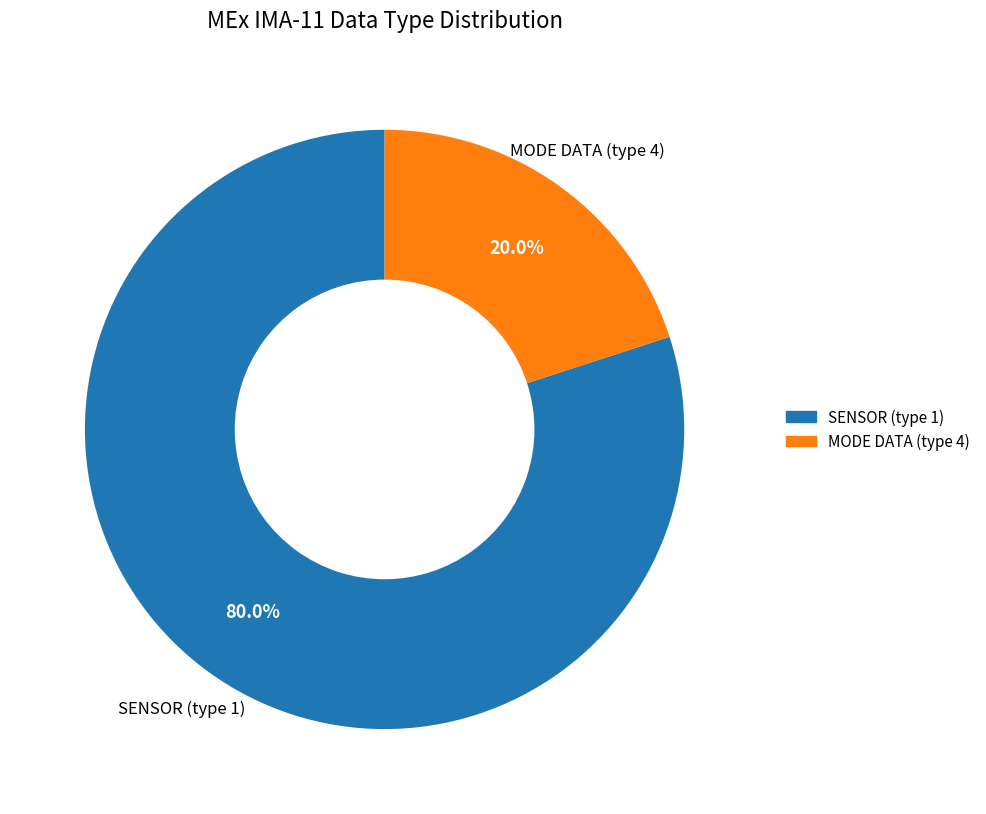

How many slices are in this pie chart?

2